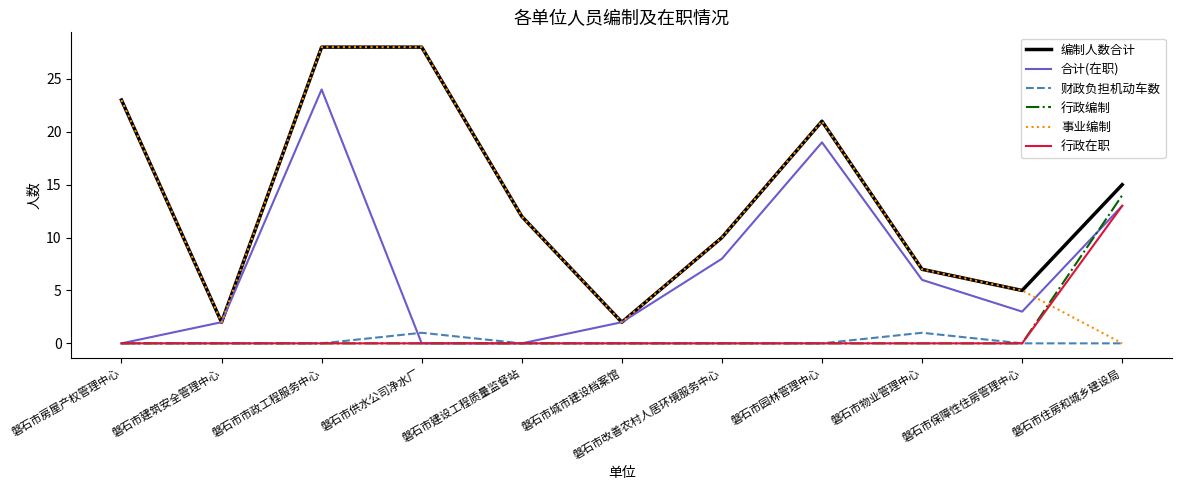

What position from the left is 磐石市住房和城乡建设局?

11